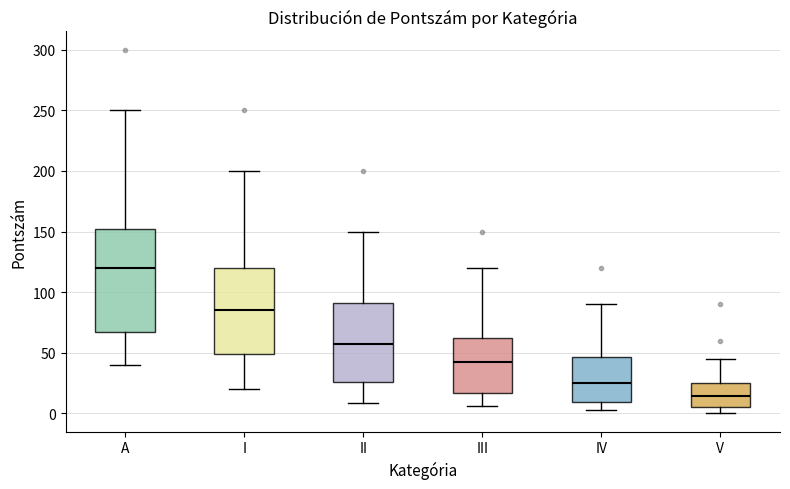

Comparing the boxes themselves (not the whiskers), which one is the tallest?

A